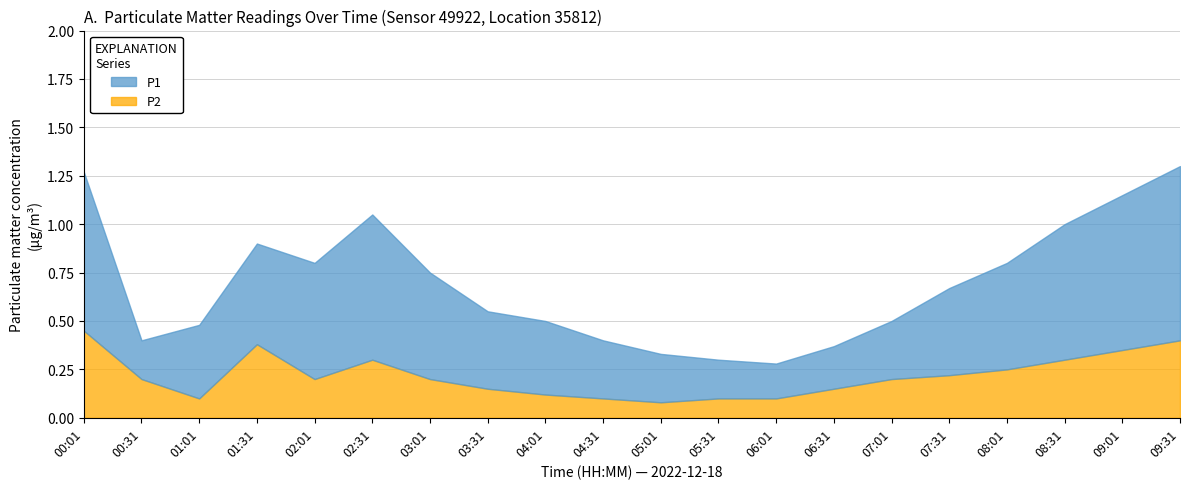

What is the difference between the highest and lowest values at 04:01?

0.3